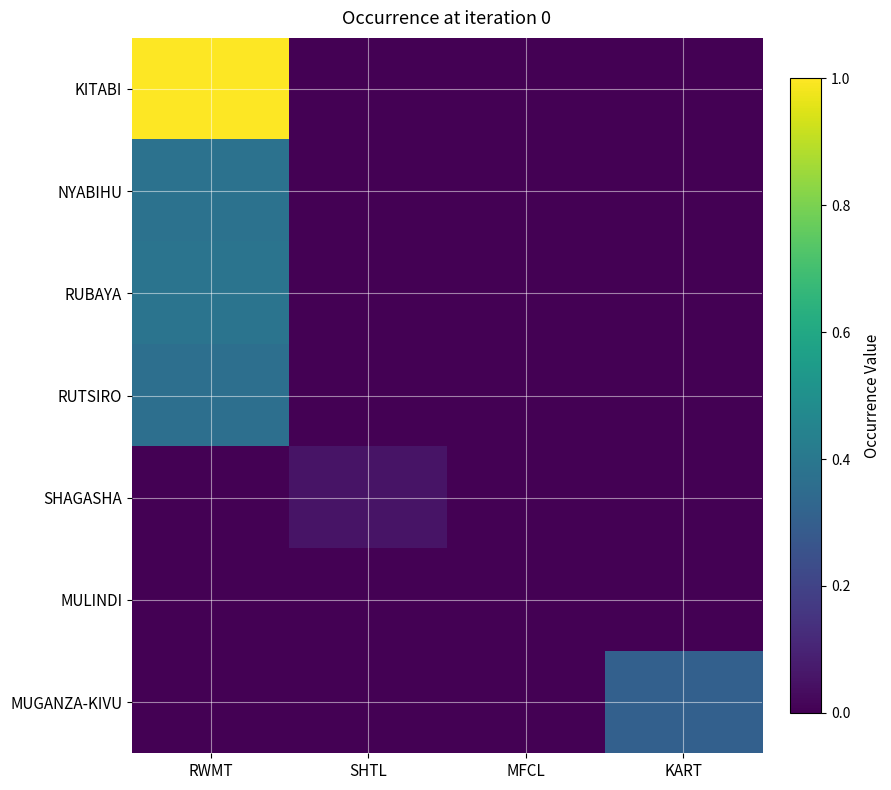

Reading right to left, extract all data points from this chart.

KITABI: KART=0.0	MFCL=0.0	SHTL=0.0	RWMT=1.0
NYABIHU: KART=0.0	MFCL=0.0	SHTL=0.0	RWMT=0.4
RUBAYA: KART=0.0	MFCL=0.0	SHTL=0.0	RWMT=0.4
RUTSIRO: KART=0.0	MFCL=0.0	SHTL=0.0	RWMT=0.4
SHAGASHA: KART=0.0	MFCL=0.0	SHTL=0.1	RWMT=0.0
MULINDI: KART=0.0	MFCL=0.0	SHTL=0.0	RWMT=0.0
MUGANZA-KIVU: KART=0.3	MFCL=0.0	SHTL=0.0	RWMT=0.0